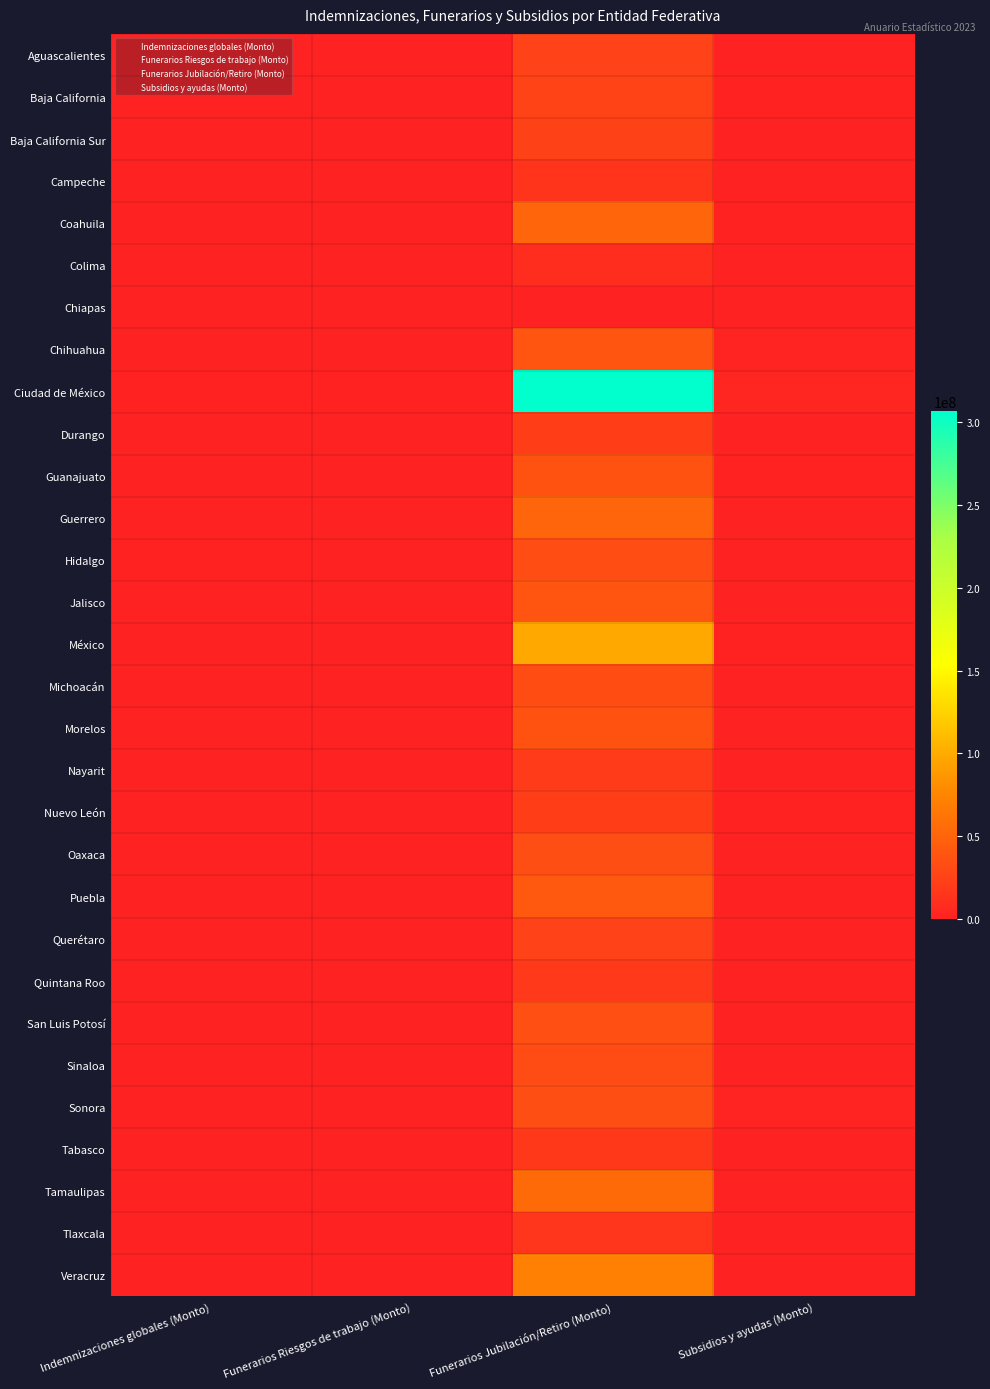

At which category is the sum across all series the highest?

Funerarios Jubilación/Retiro (Monto)